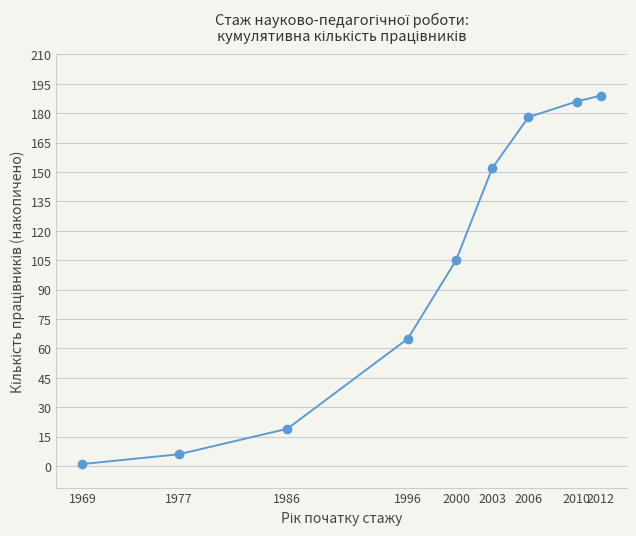

Does the chart display data point markers on the line(s)?

Yes